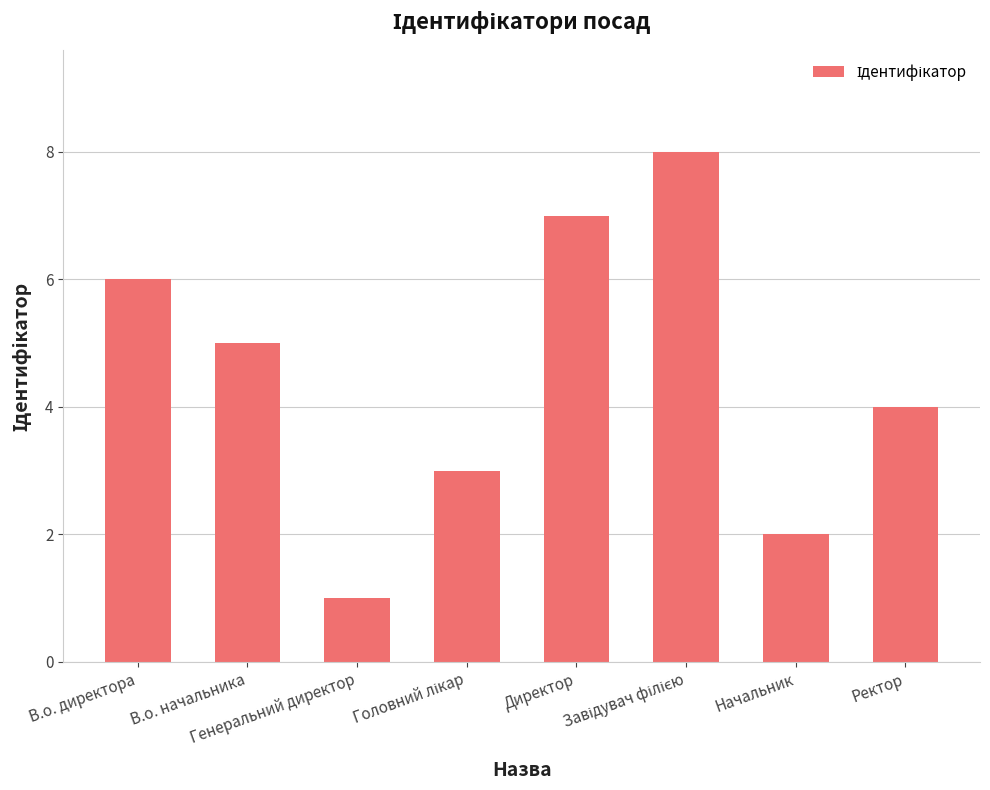

What is the difference between the maximum and minimum values?

7